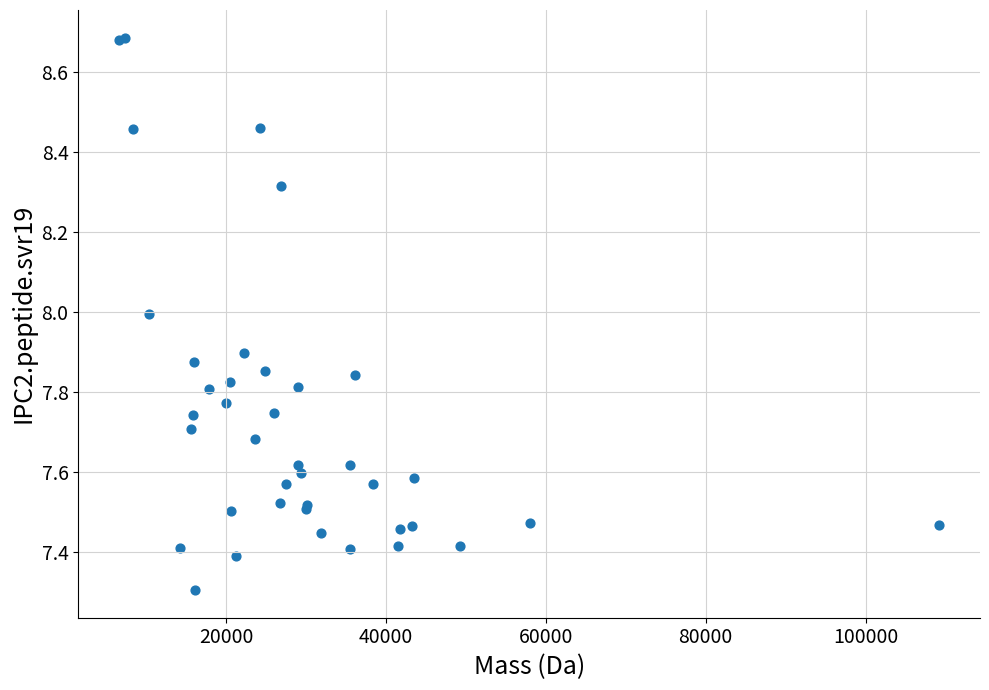

What Y value in the scatter plot is closest to 7?

7.3